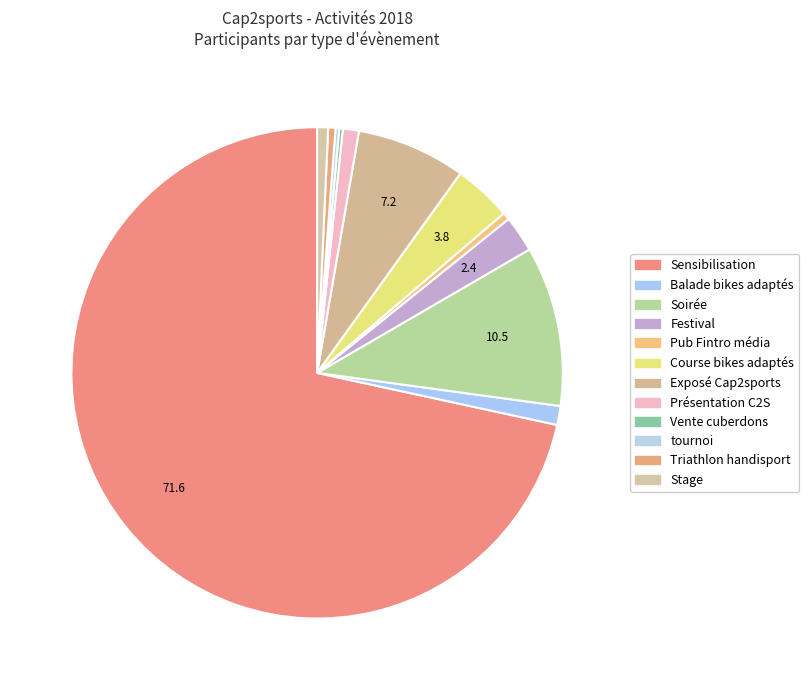

Is there any slice that represents more than half of the pie?

Yes